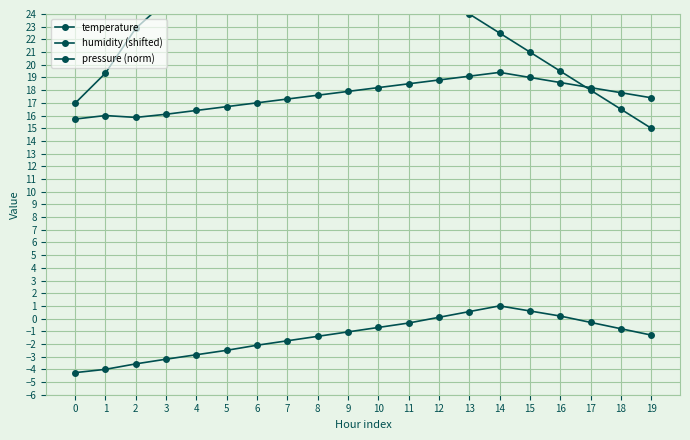

What is the value of the humidity (shifted) point at the 20th from the left?

17.4